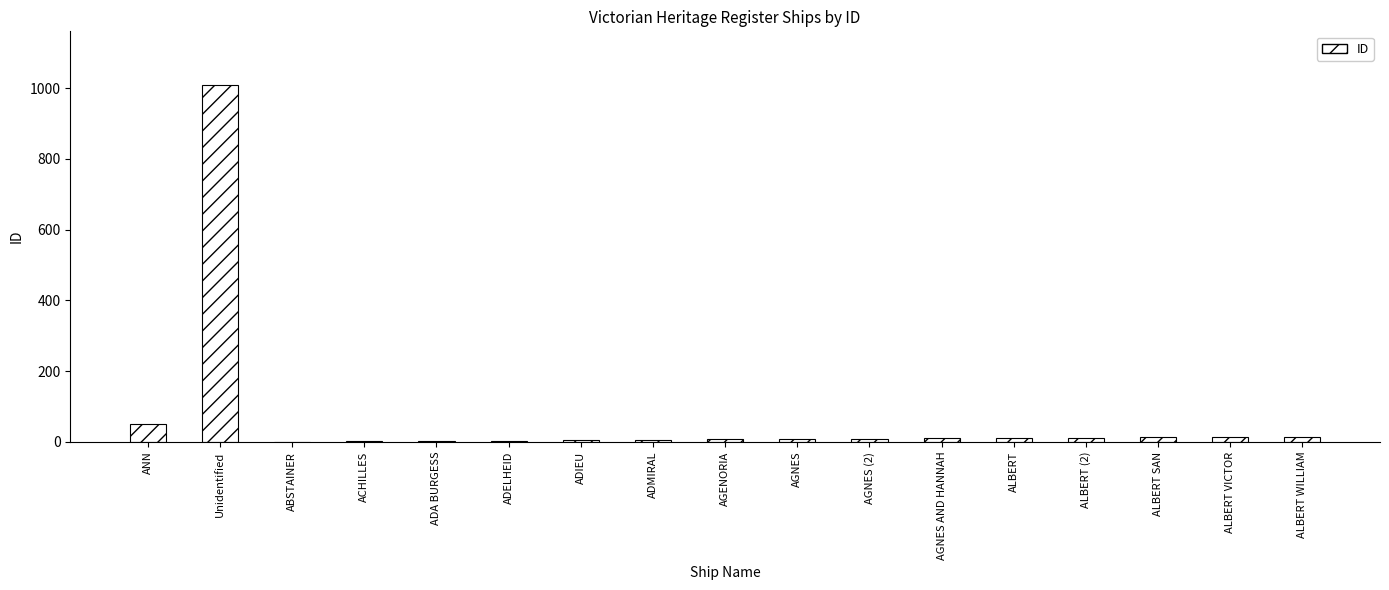

Which has a higher value, ANN or AGNES?

ANN